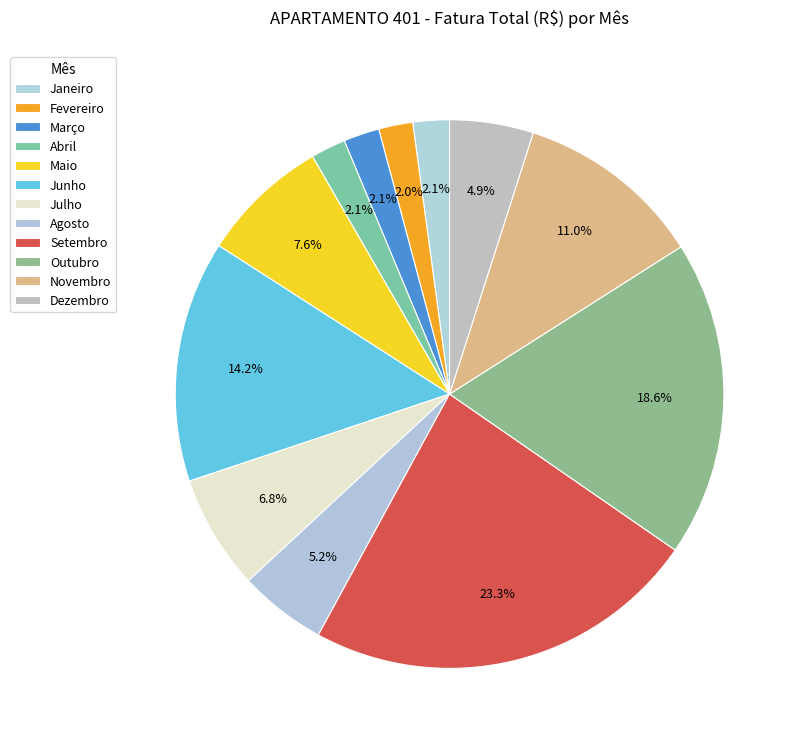

Is there any slice that represents more than half of the pie?

No